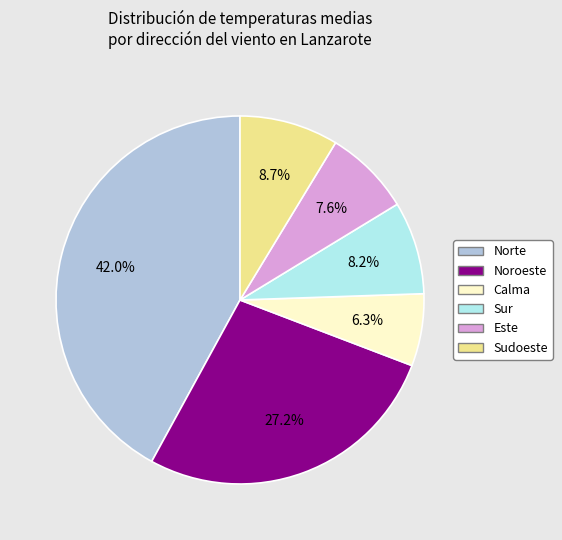

The Sur slice represents 15% of the pie. True or false?

False